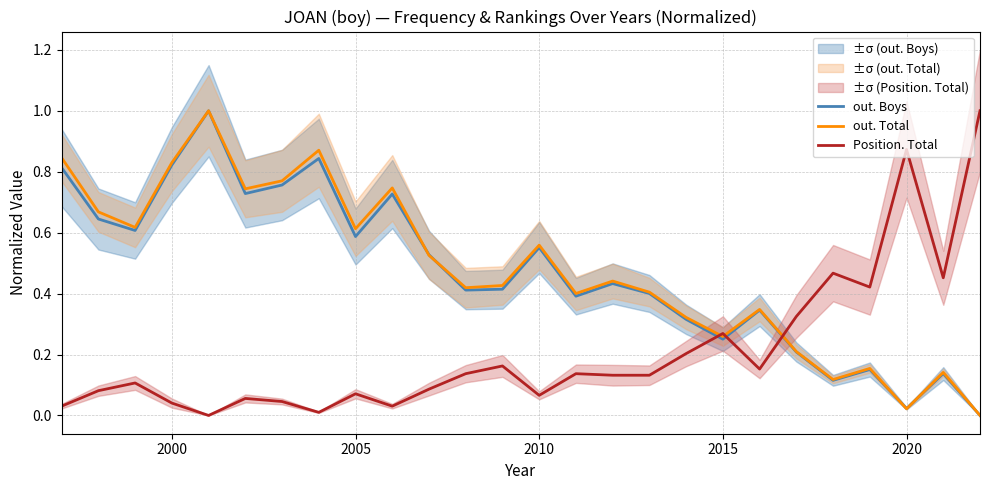

Is it true that out. Boys equals 0.3 at 2000?

False